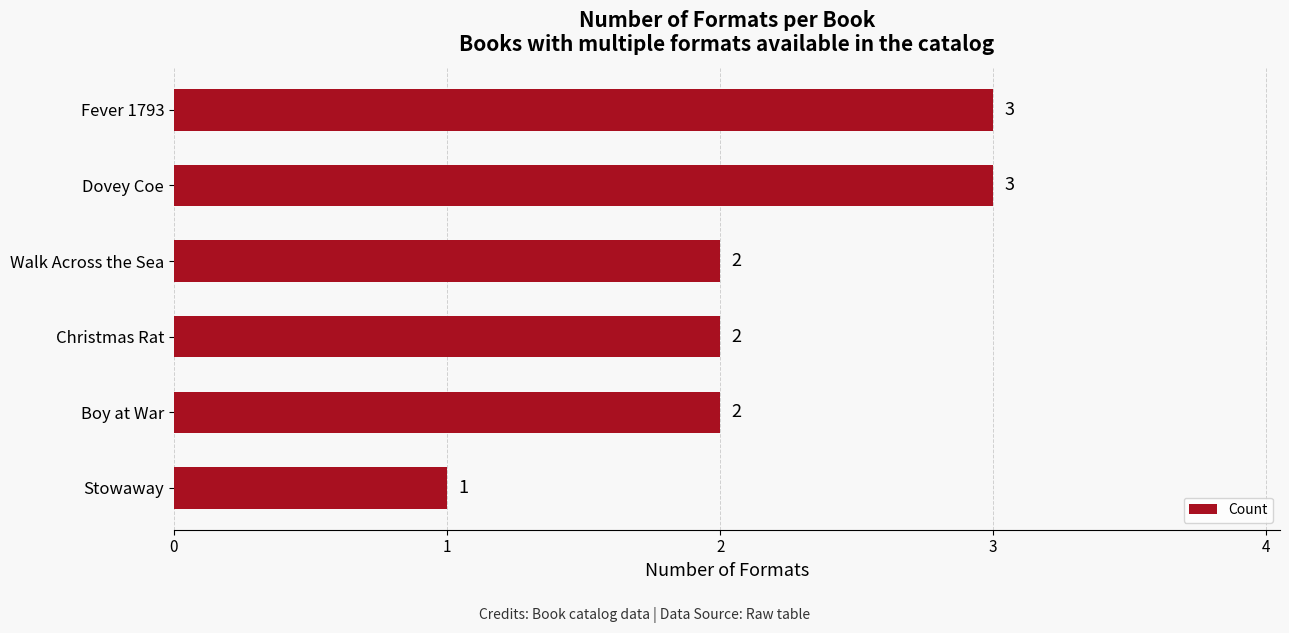

How many data points does each series have?

6